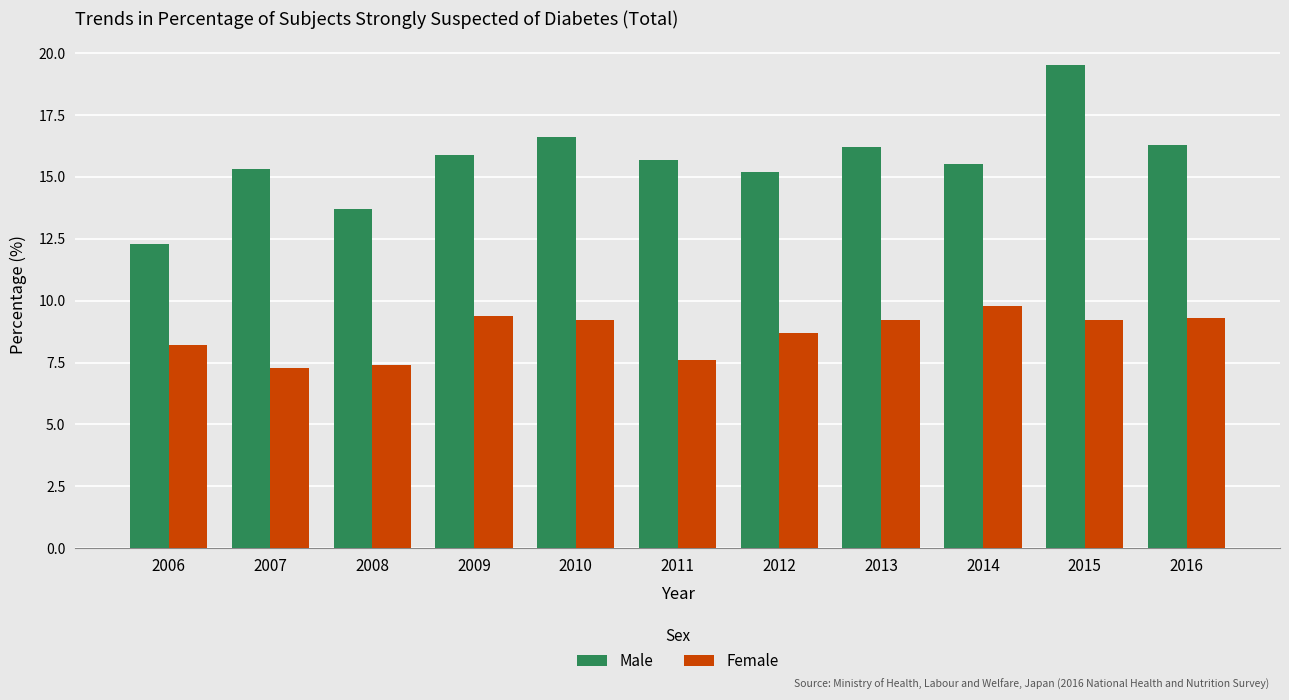

True or false: Male has a value of 26.7 at 2015.

False